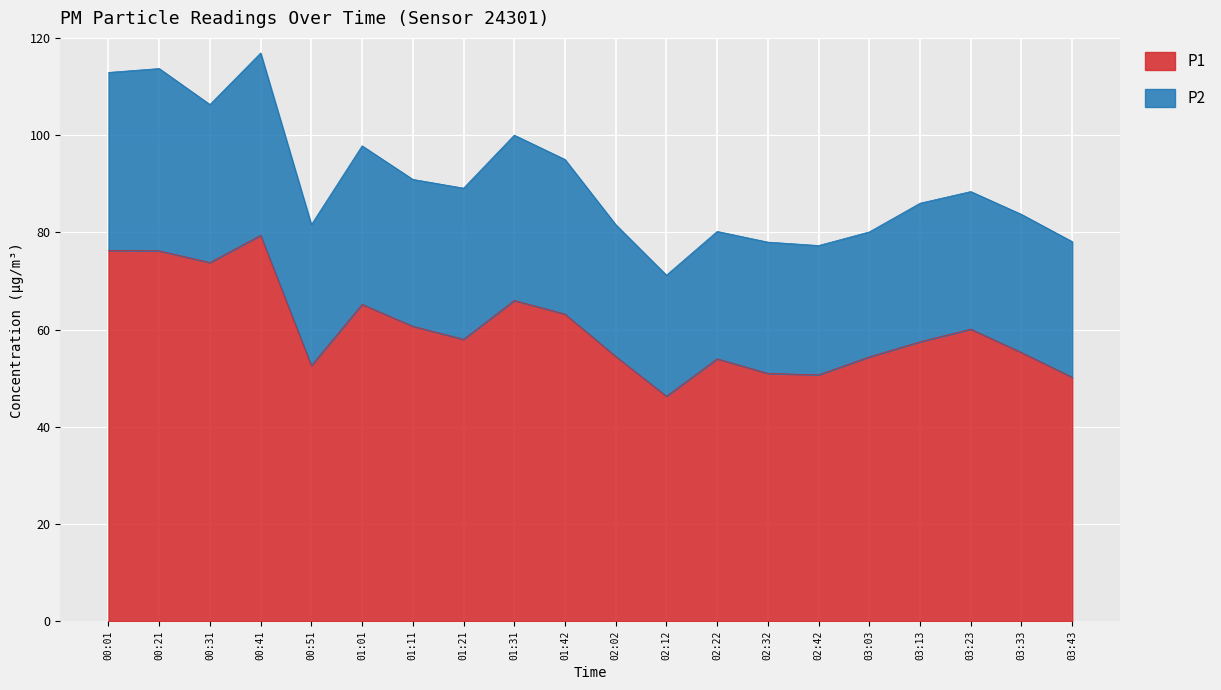

True or false: there are more than 0 points higher than both neighbors.

True